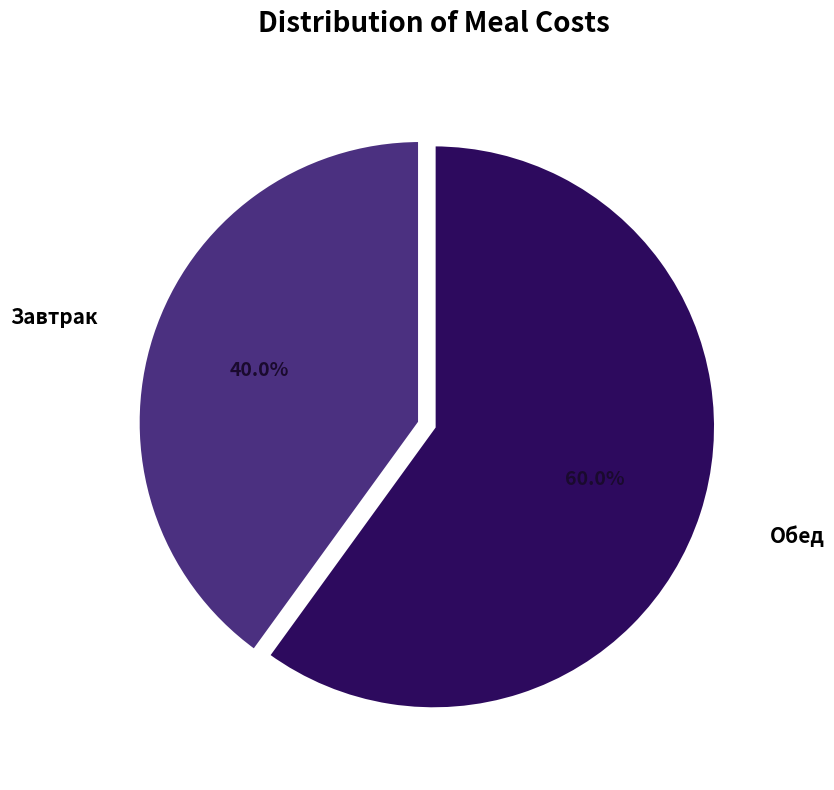

Is there any slice that represents more than half of the pie?

Yes